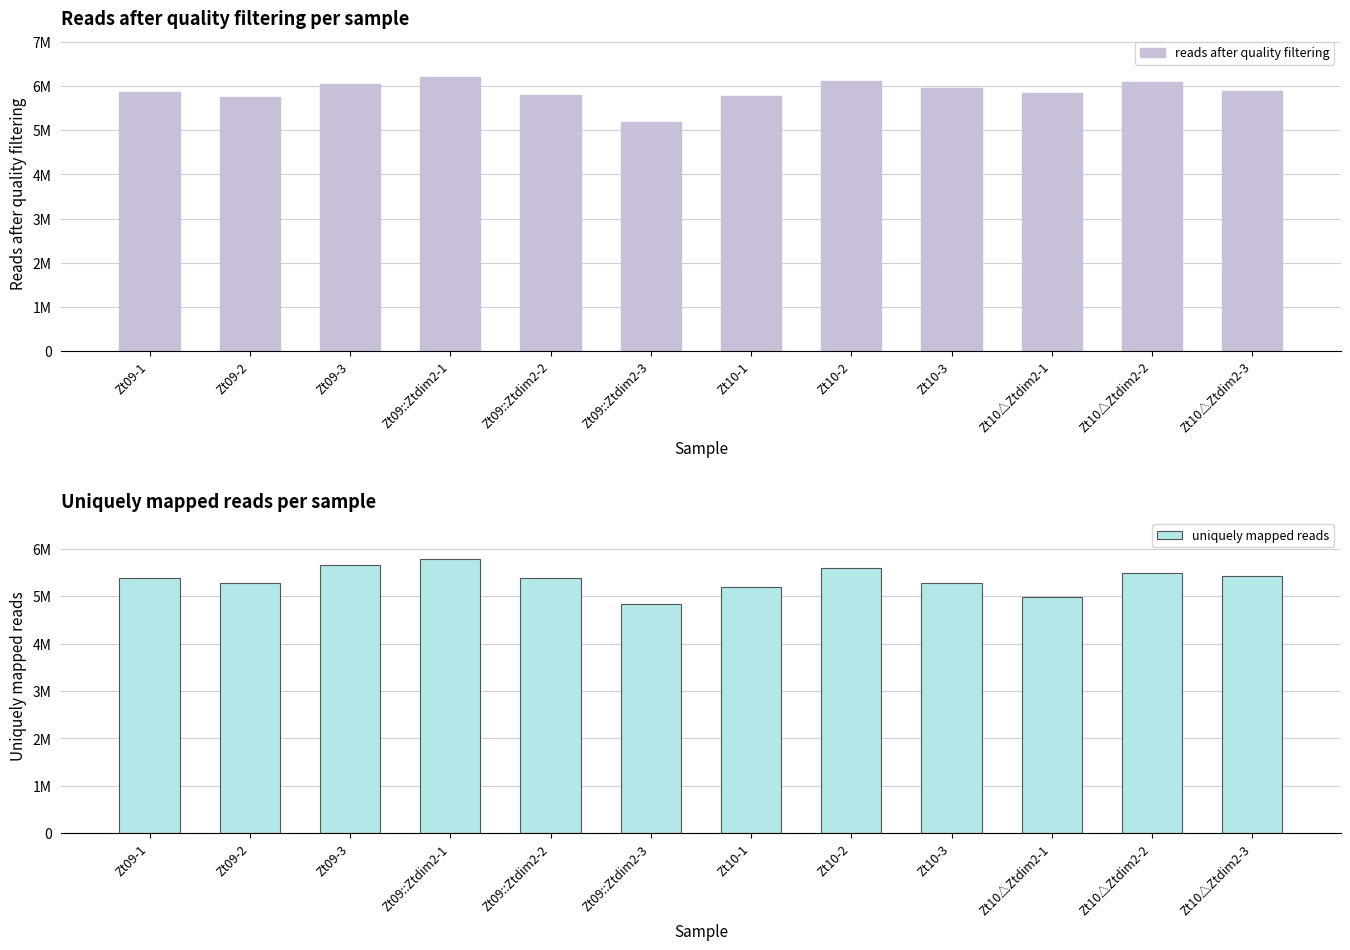

At which category is the sum across all series the highest?

Zt09::Ztdim2-1